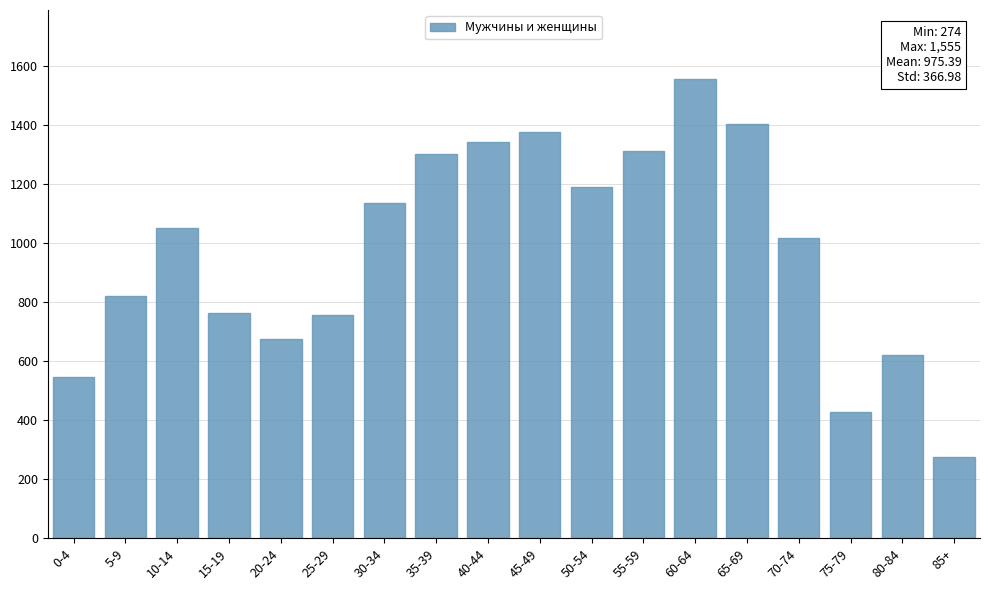

Reading left to right, transcribe all the data shown in this chart.

0-4=545	5-9=819	10-14=1050	15-19=763	20-24=674	25-29=754	30-34=1136	35-39=1301	40-44=1343	45-49=1376	50-54=1189	55-59=1312	60-64=1555	65-69=1401	70-74=1018	75-79=428	80-84=619	85+=274